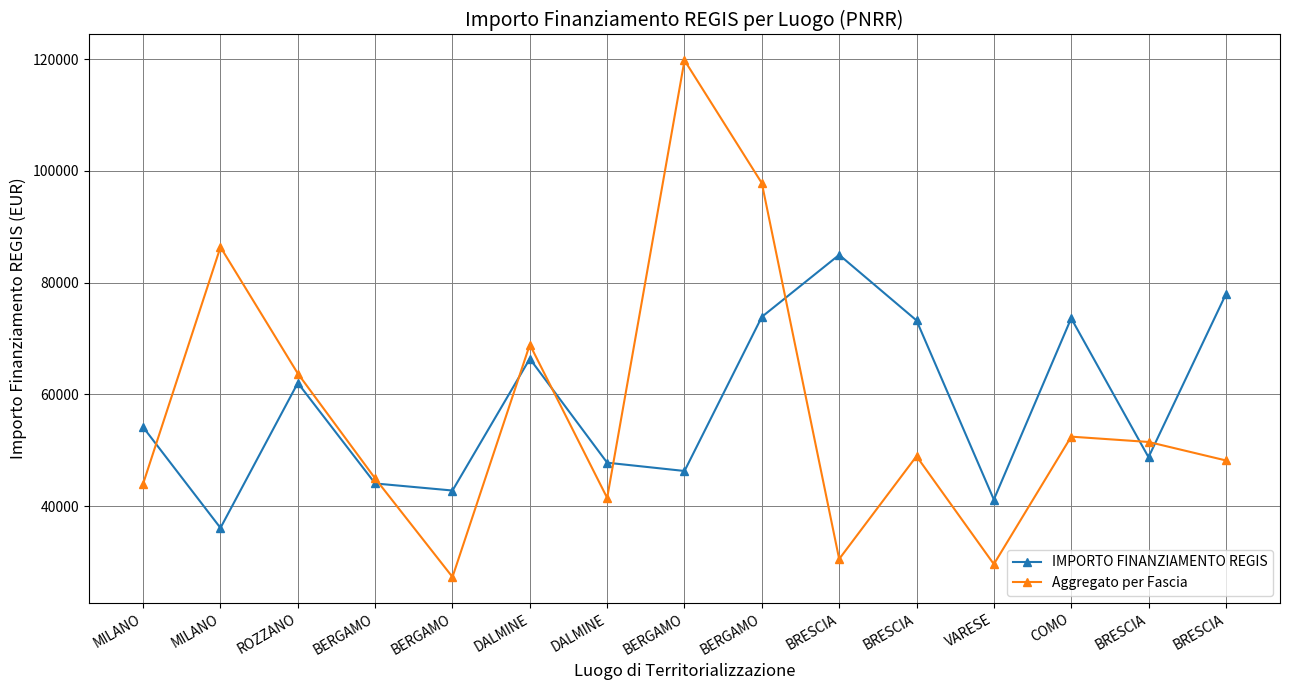

In Aggregato per Fascia, how many points are lower than both neighbors (excluding endpoints)?

4